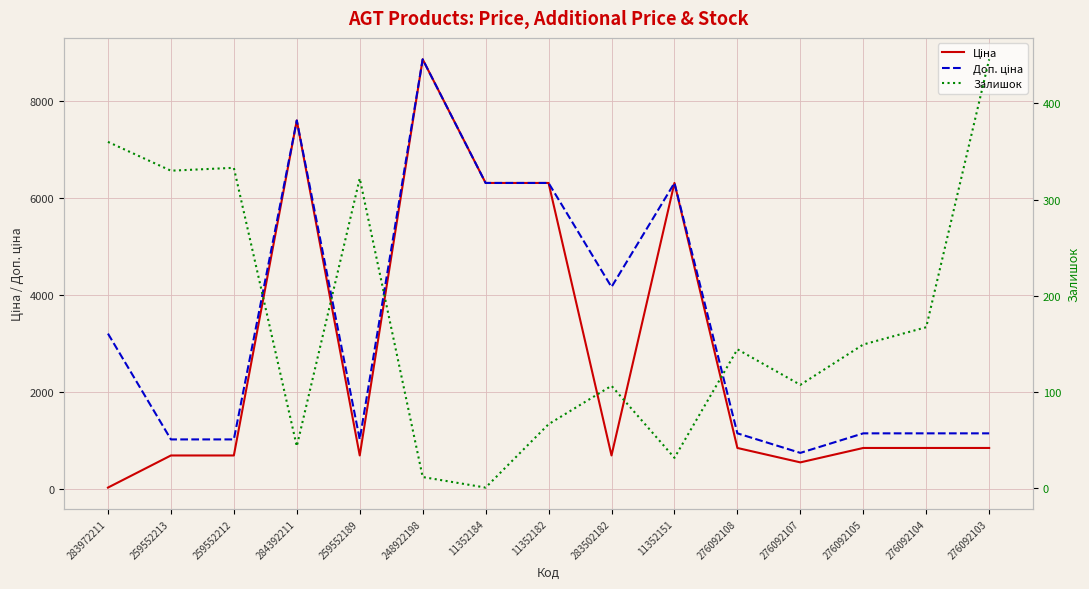

Which series has the widest spread of values?

Ціна